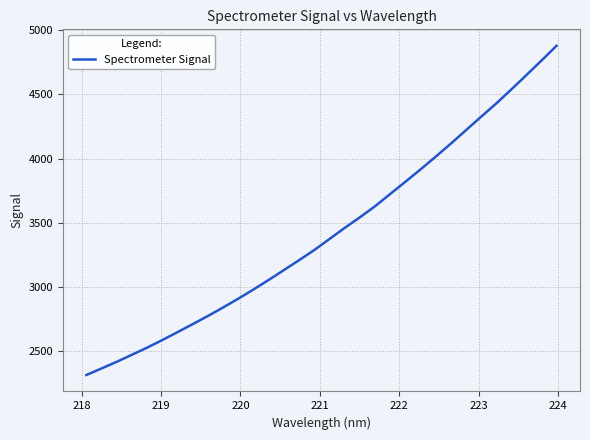

What is the difference between the maximum and minimum values?

2566.7